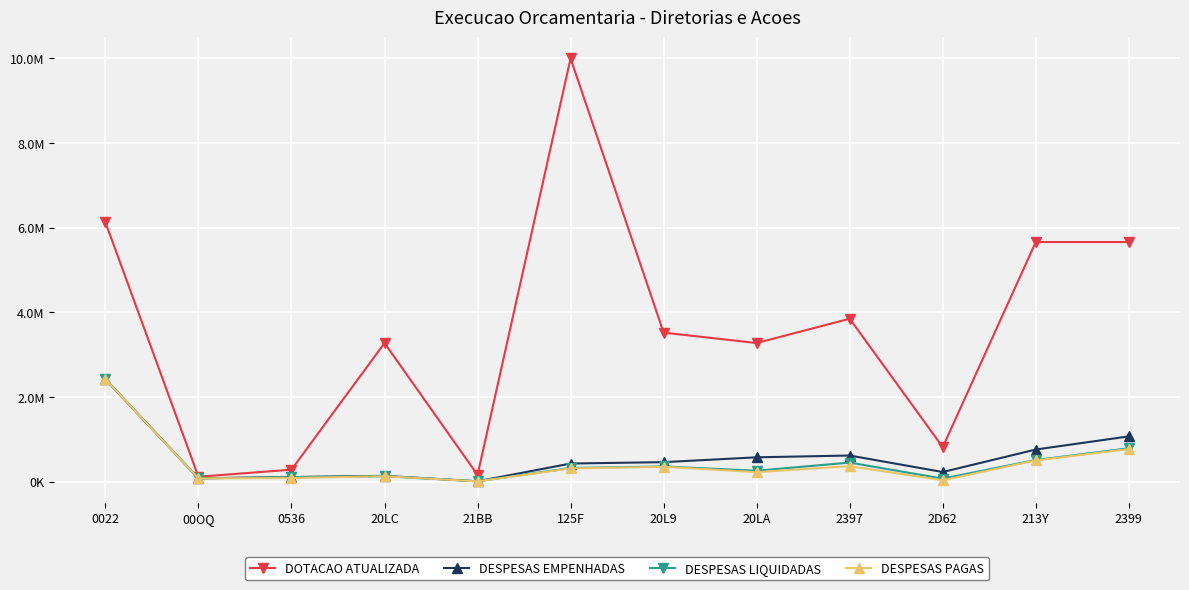

Which series has the largest total across all categories?

DOTACAO ATUALIZADA